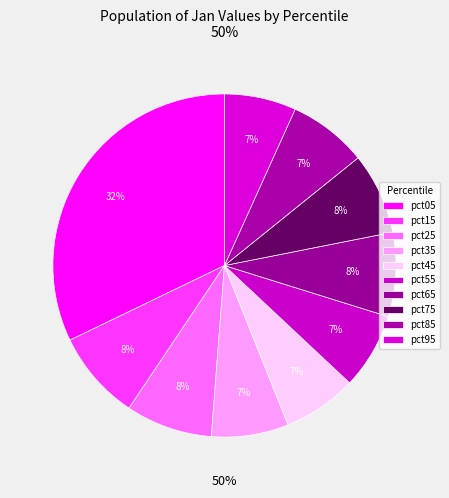

Is it true that pct45 is 1% of the pie?

False